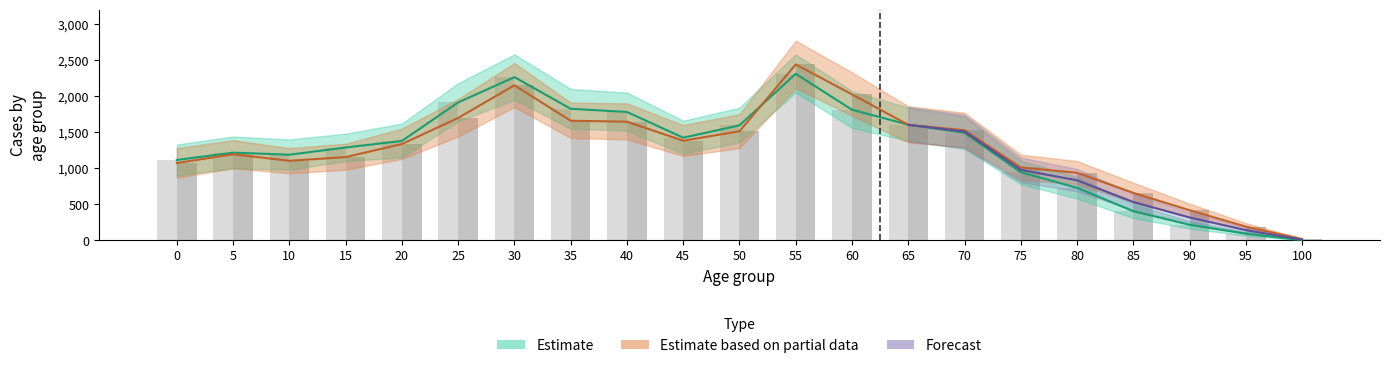

What is the greatest value displayed?

2440